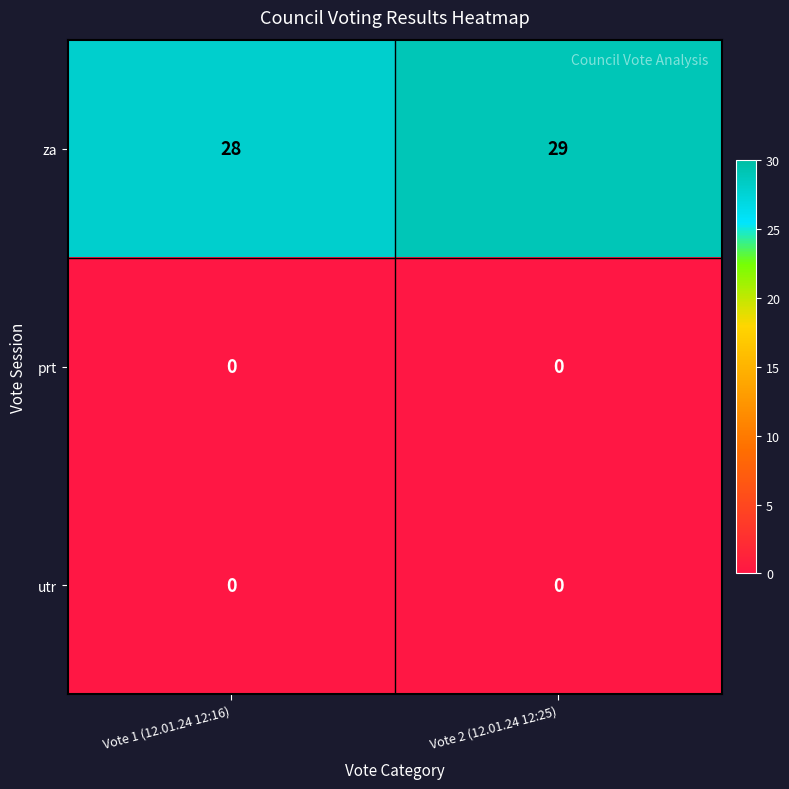

Reading right to left, what are all the values shown in this chart?

za: 29	28
prt: 0	0
utr: 0	0